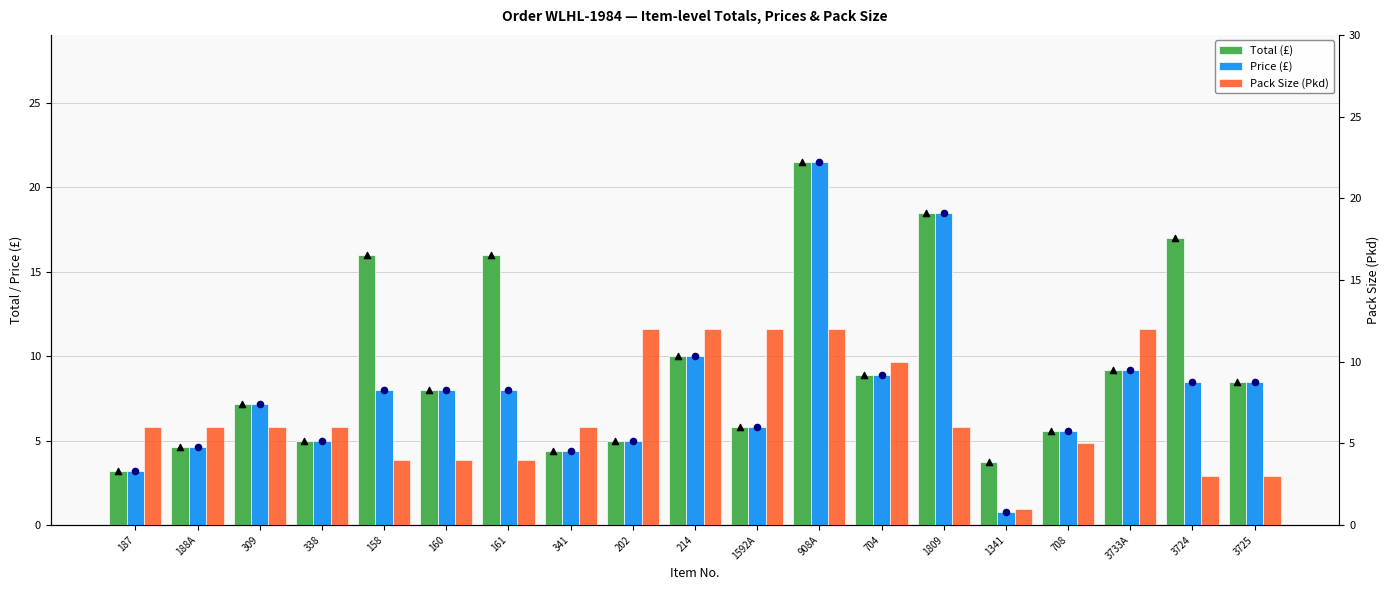

Which series has the widest spread of Y values?

Price